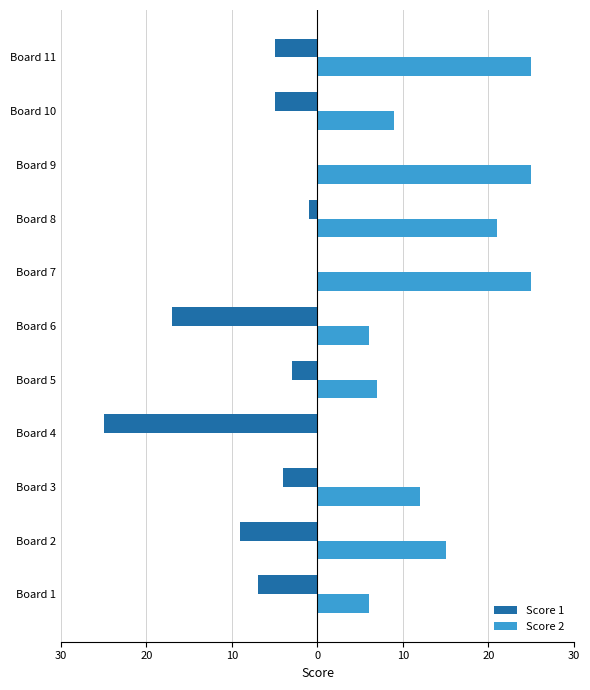

Reading left to right, what are all the values shown in this chart?

Score 1: -7	-9	-4	-25	-3	-17	0	-1	0	-5	-5
Score 2: 6	15	12	0	7	6	25	21	25	9	25